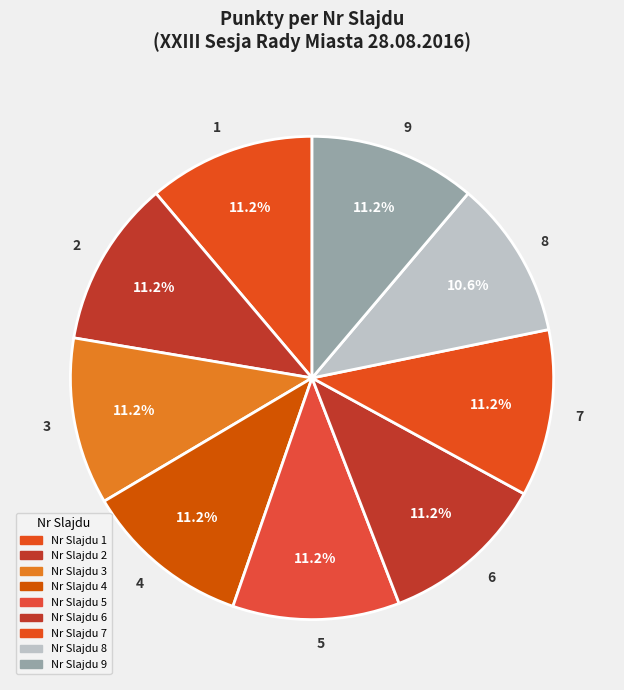

Does any single category account for the majority?

No